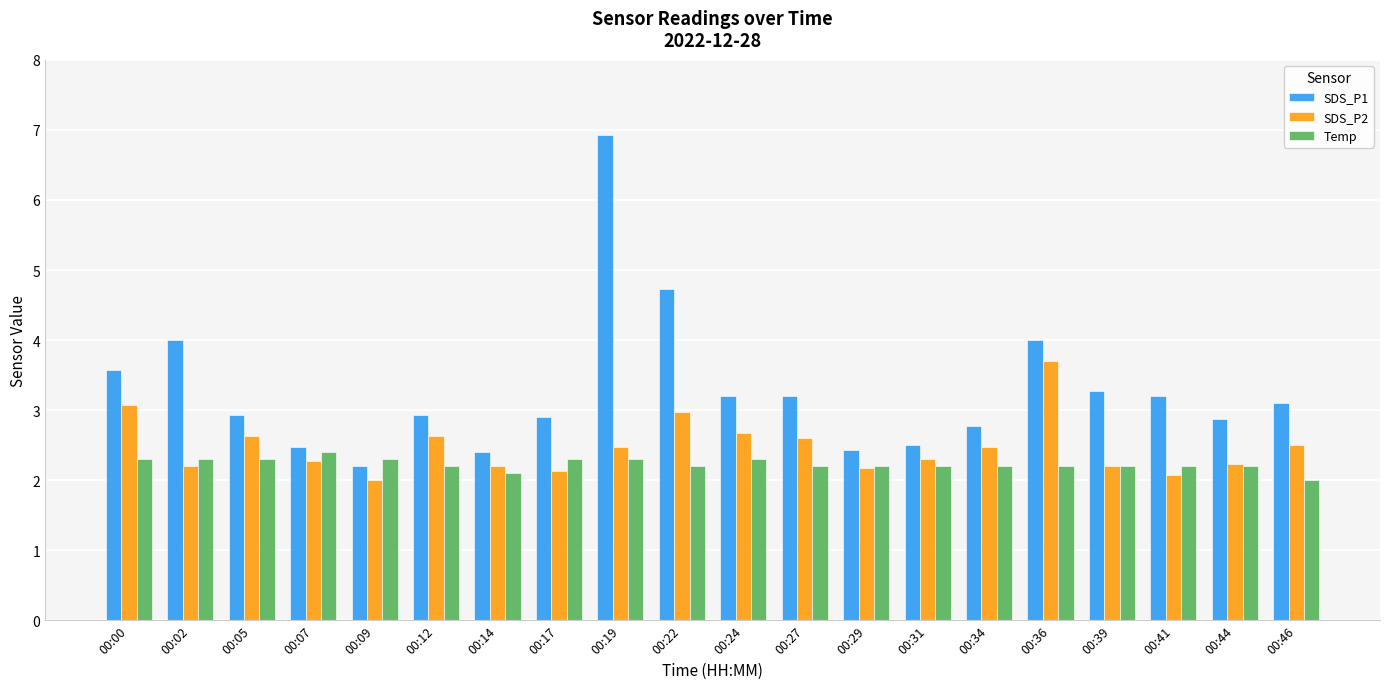

List the series in order of their overall mean, highest first.

SDS_P1, SDS_P2, Temp